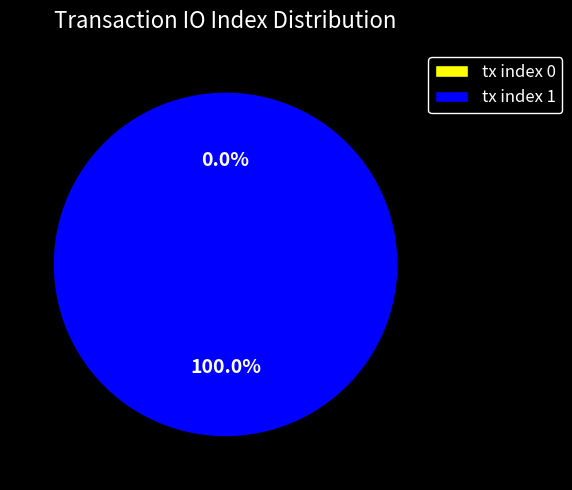

How many slices are in this pie chart?

2